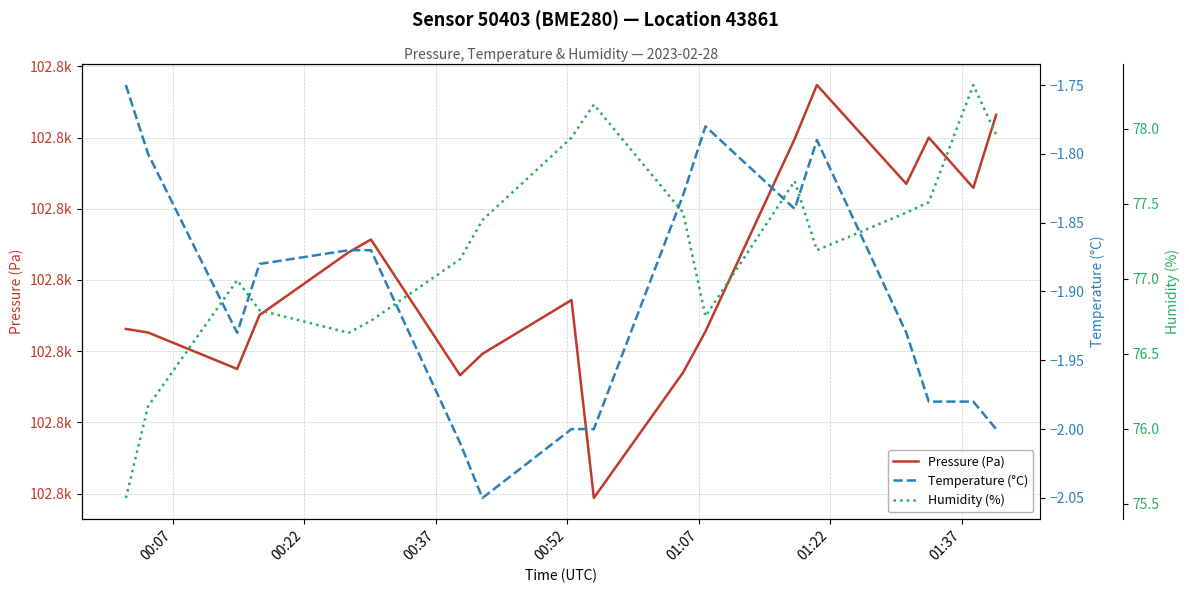

Is the value of Humidity (%) at 00:52 greater than the value of Pressure (Pa) at 01:22?

No